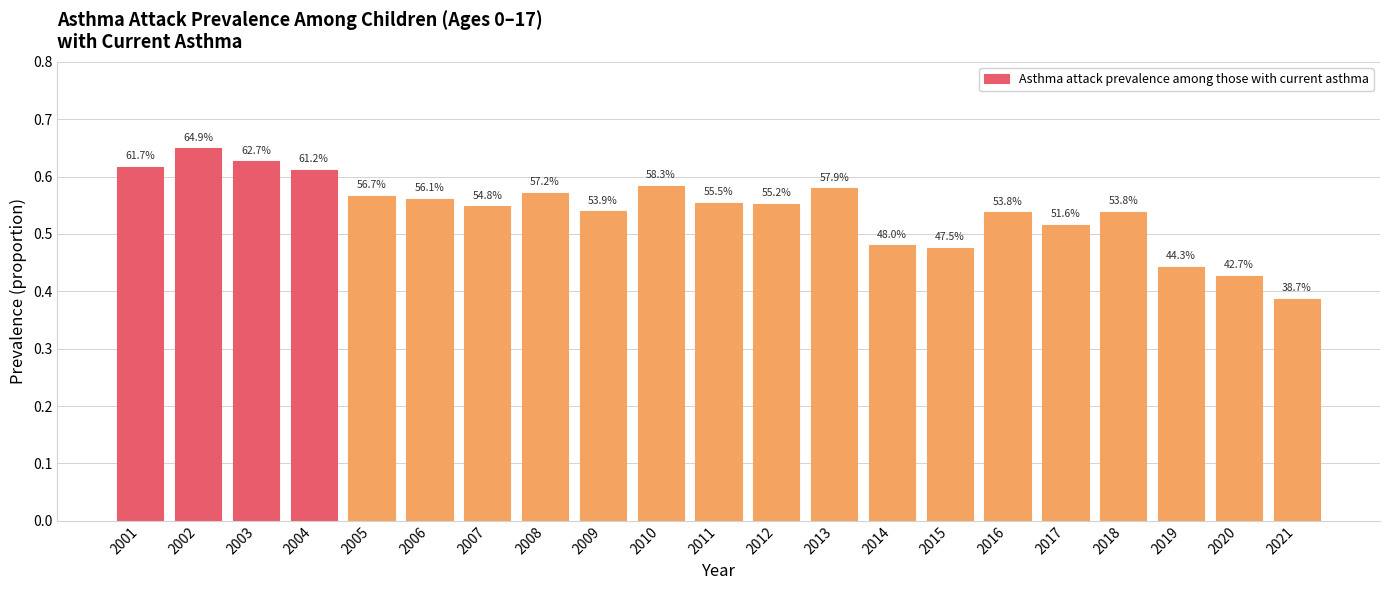

What is the average value?

0.5